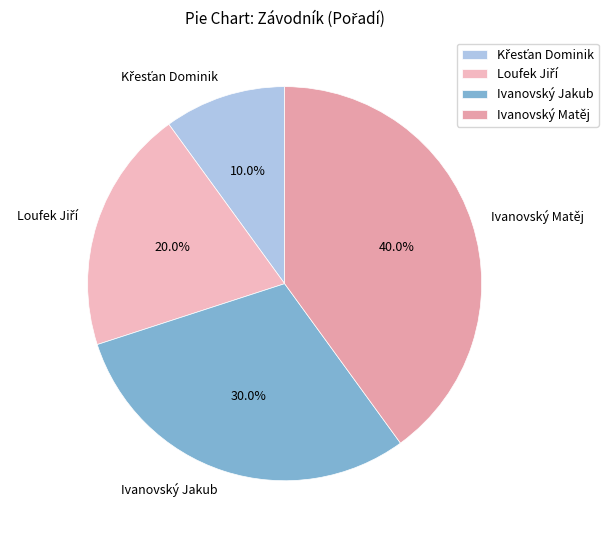

What percentage is NOT represented by Ivanovský Matěj?

60.0%